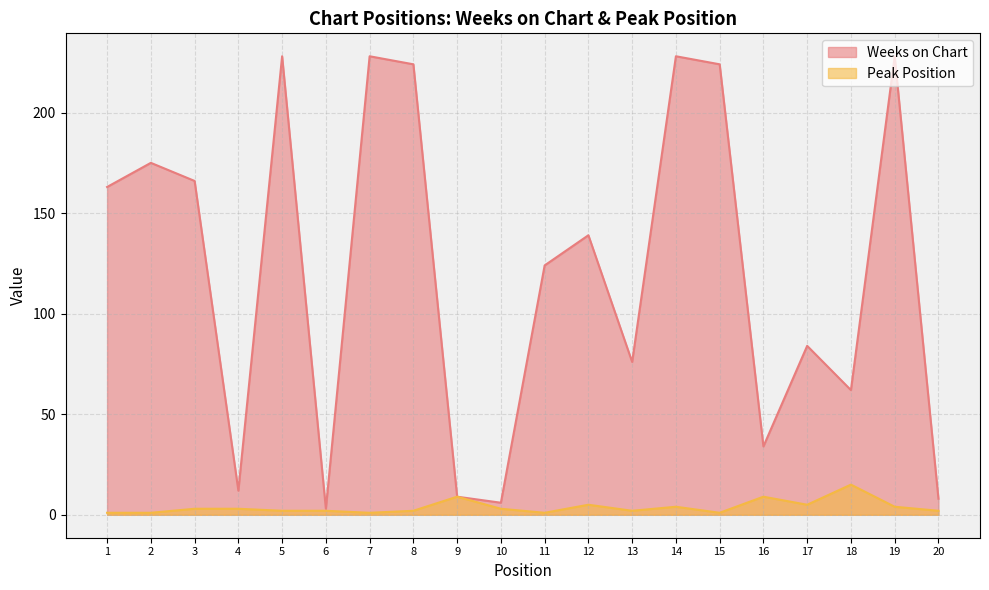

What is the value of the Peak Position point at the 16th from the left?

9